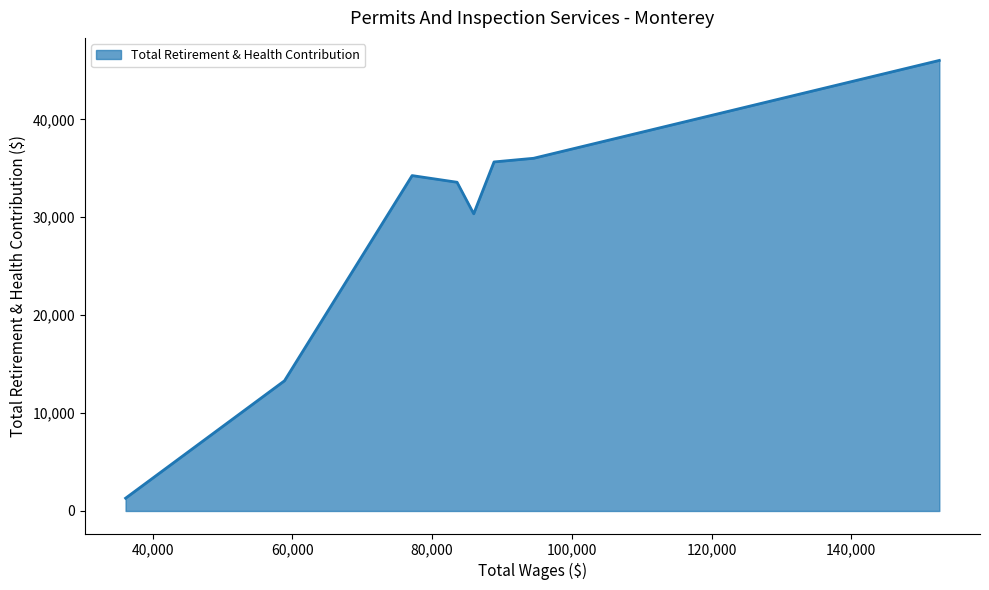

What is the difference between the second highest and minimum values?

34715